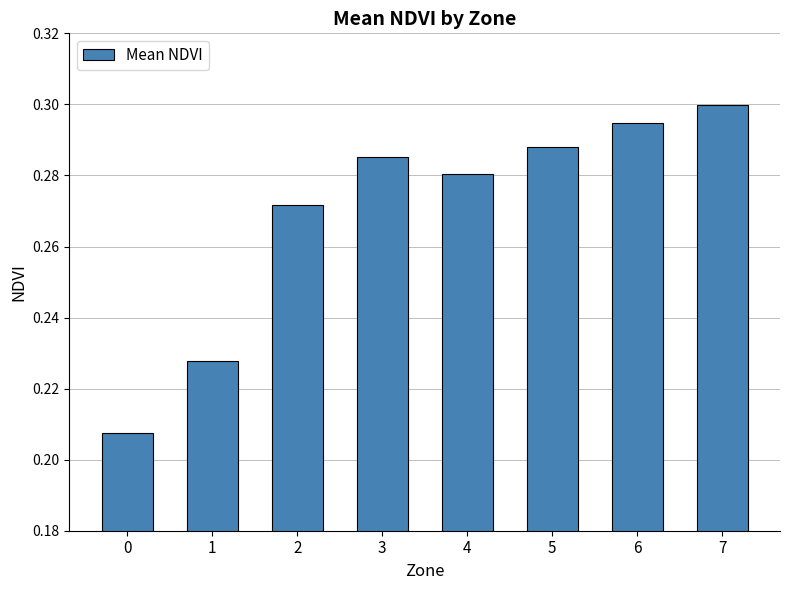

Count the number of categories in the chart.

8